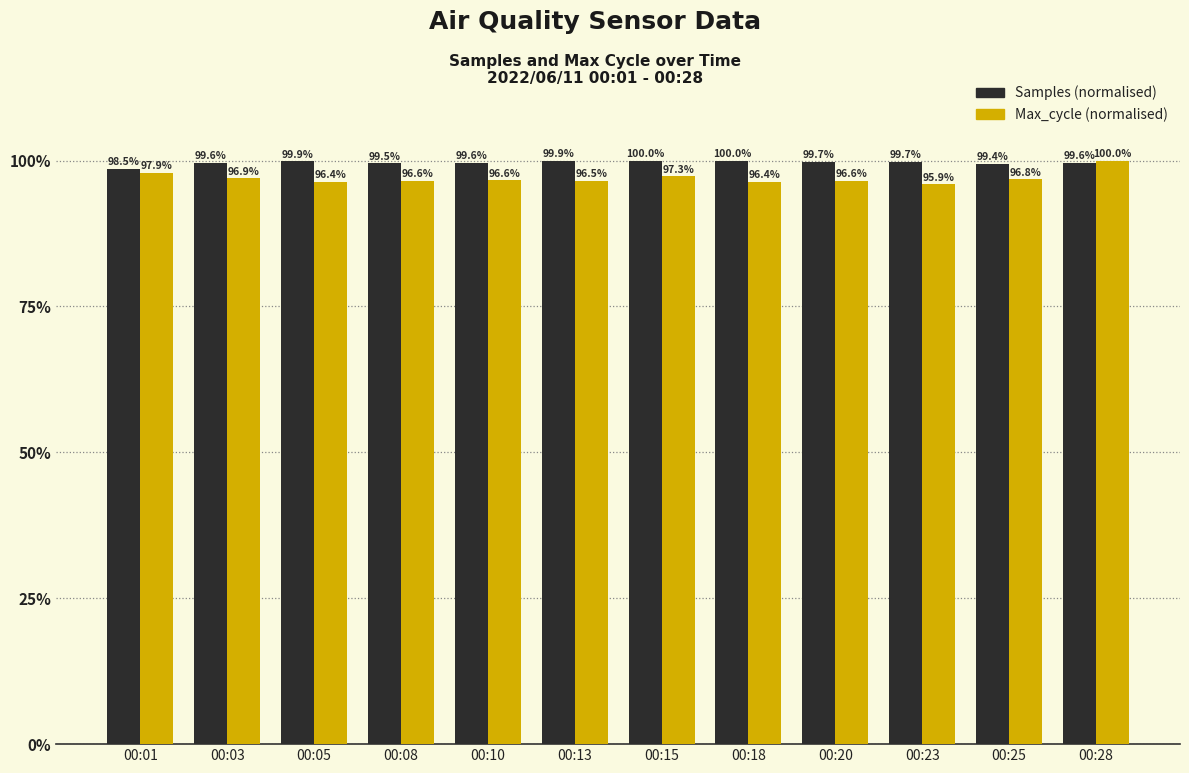

What is the spread (max minus min) of values at 00:13?

3.4